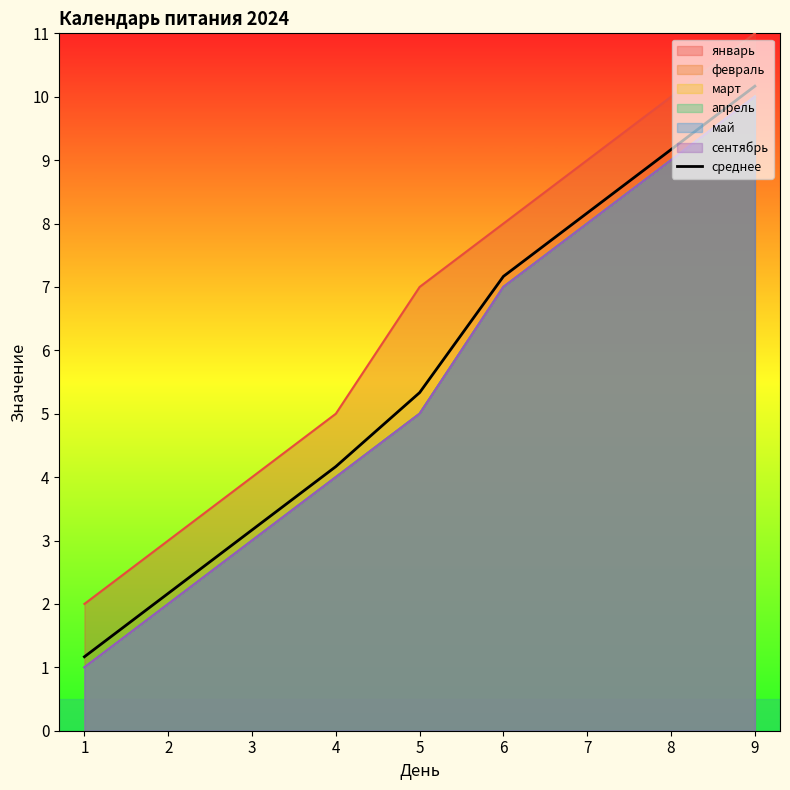

Rank the categories by value from lowest to highest.

1, 2, 3, 4, 5, 6, 7, 8, 9